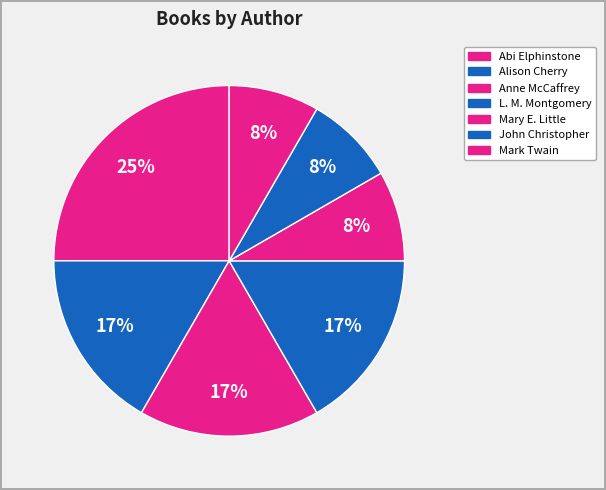

Which category has the biggest portion of the pie?

Anne McCaffrey